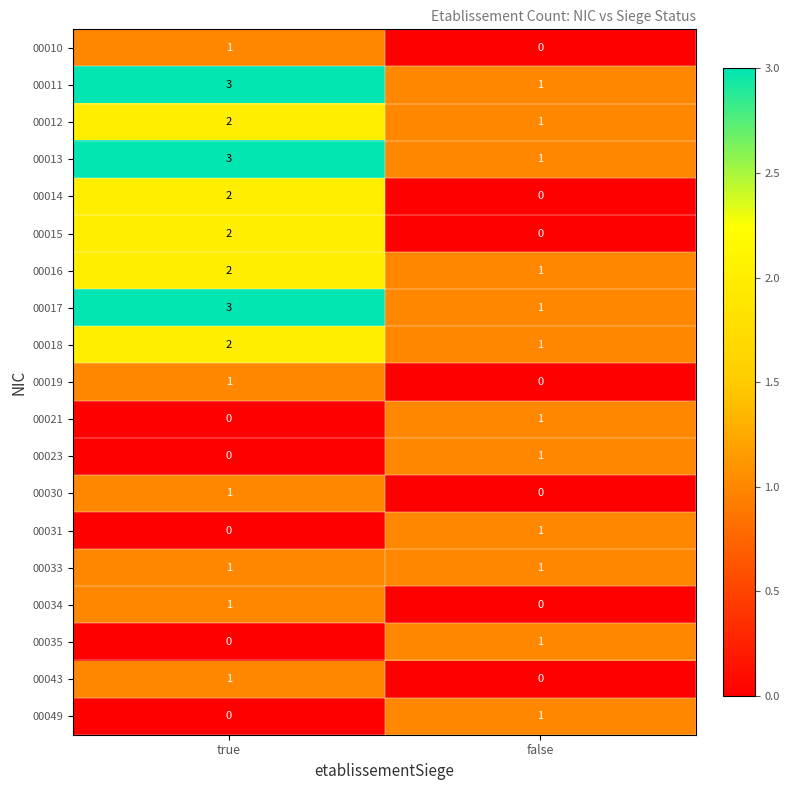

True or false: 00023 has a value of 1 at false.

True